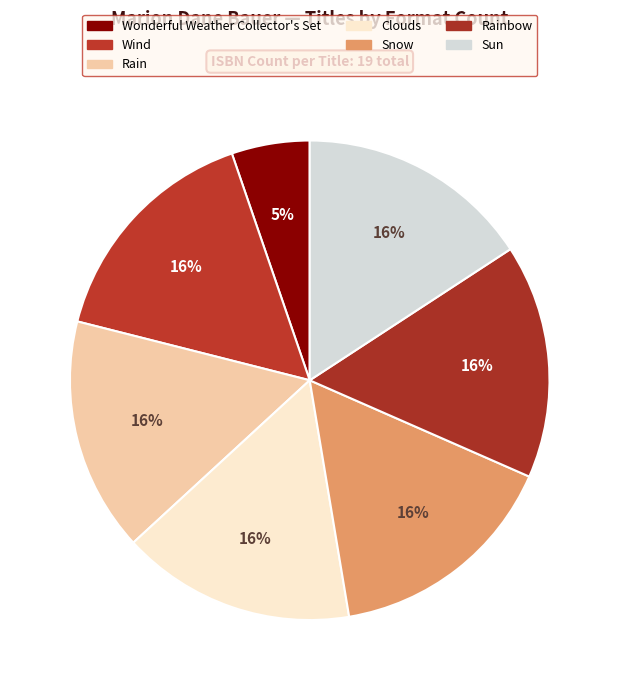

How many slices are in this pie chart?

7